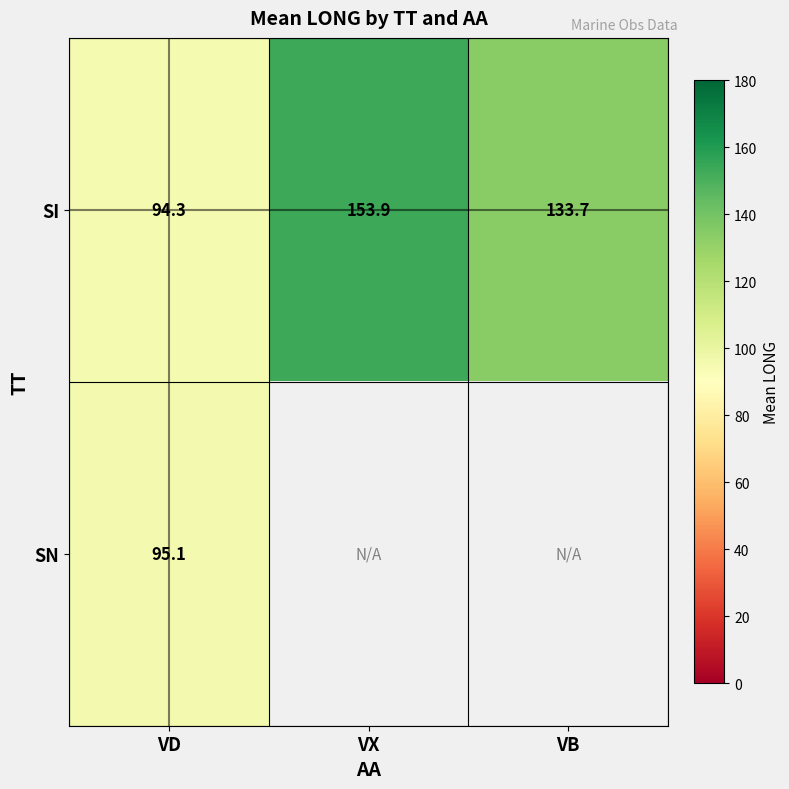

Rank the series at VD from lowest to highest value.

SI, SN